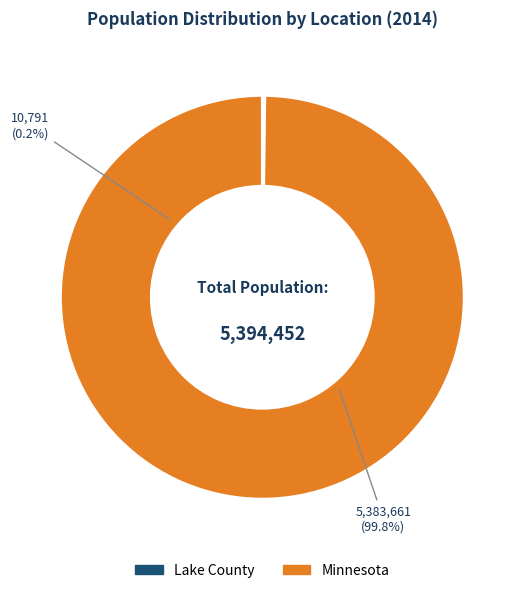

How much of the chart is everything except Minnesota?

0.2%